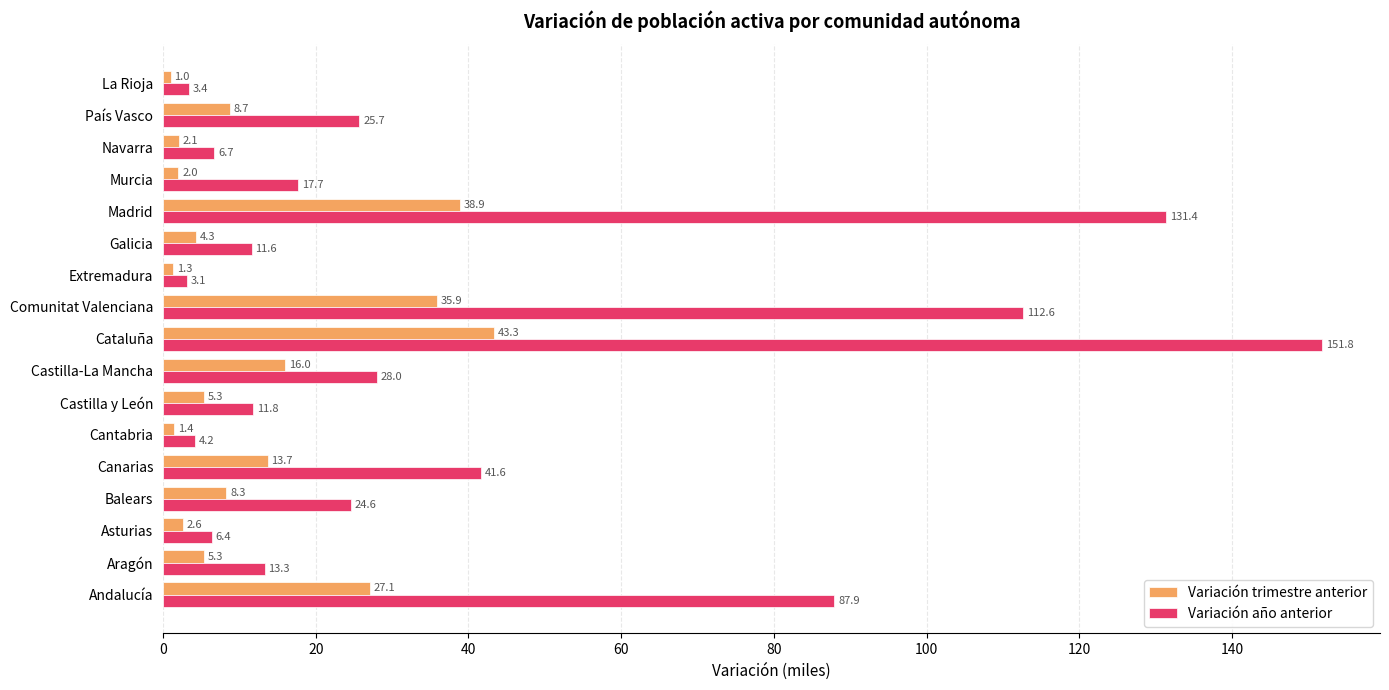

What is the highest value of the Variación año anterior series?

151.8